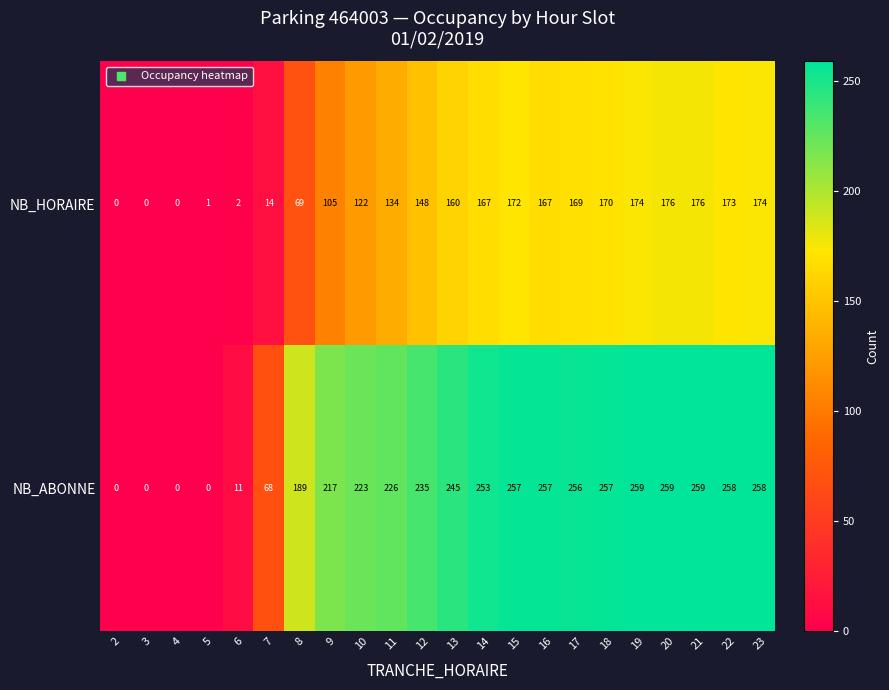

List the series in order of their peak value, highest first.

NB_ABONNE, NB_HORAIRE